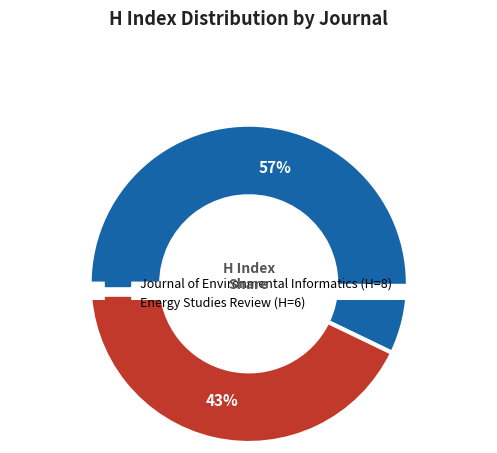

To the nearest percent, what portion does Journal of Environmental Informatics represent?

57%